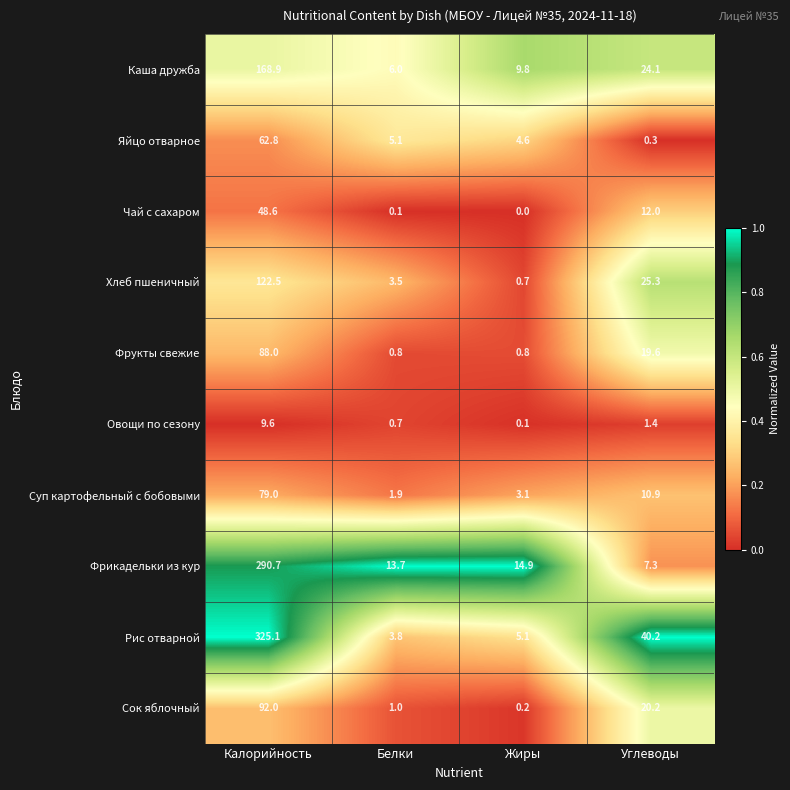

What is the difference between the highest and lowest values at Жиры?

14.9